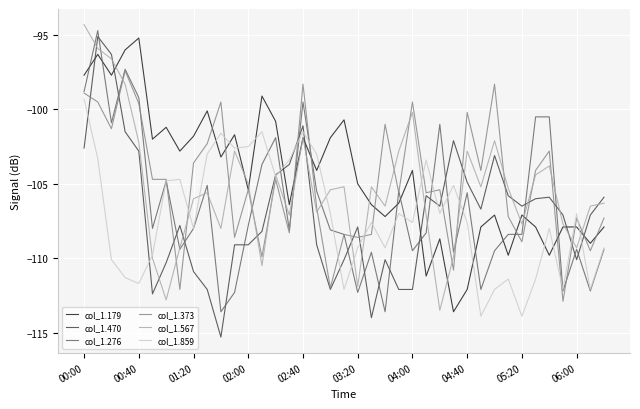

True or false: col_1.567 and col_1.276 intersect in this chart.

True